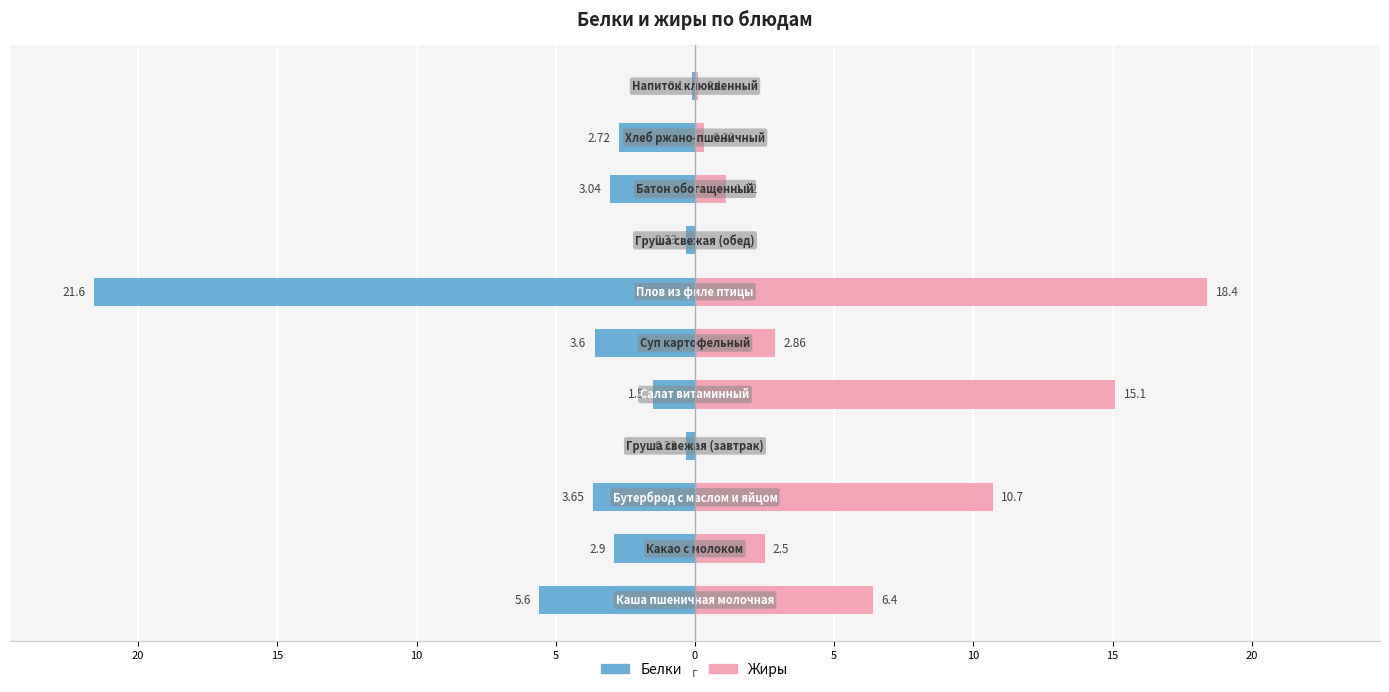

What is the label of the 6th bar from the right?

5